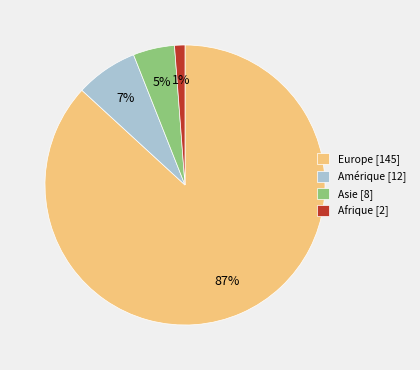

True or false: Europe accounts for 98% of the total.

False